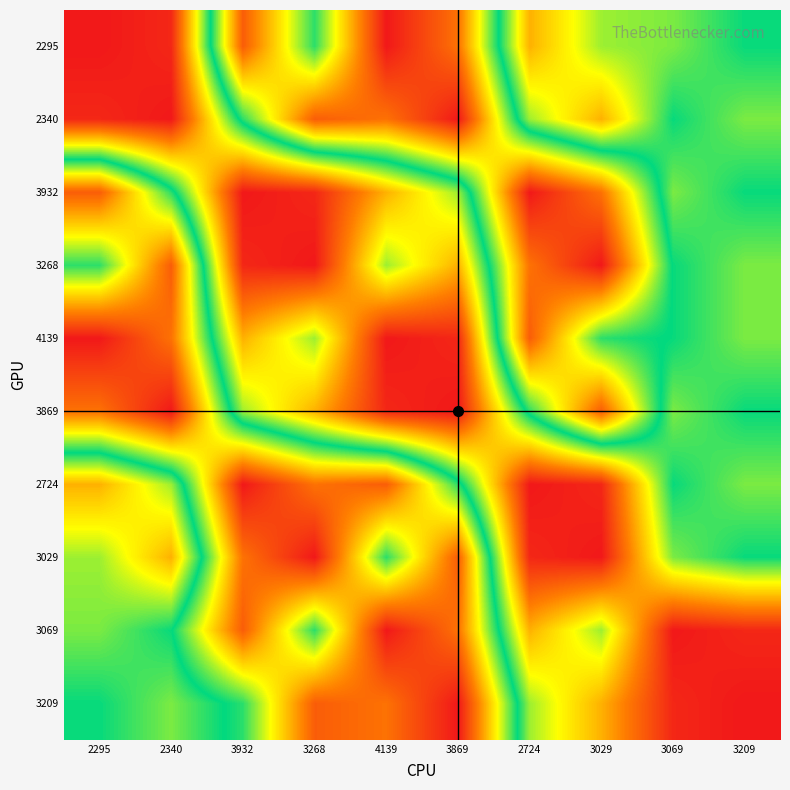

At how many categories does at least one series exceed 0?

10